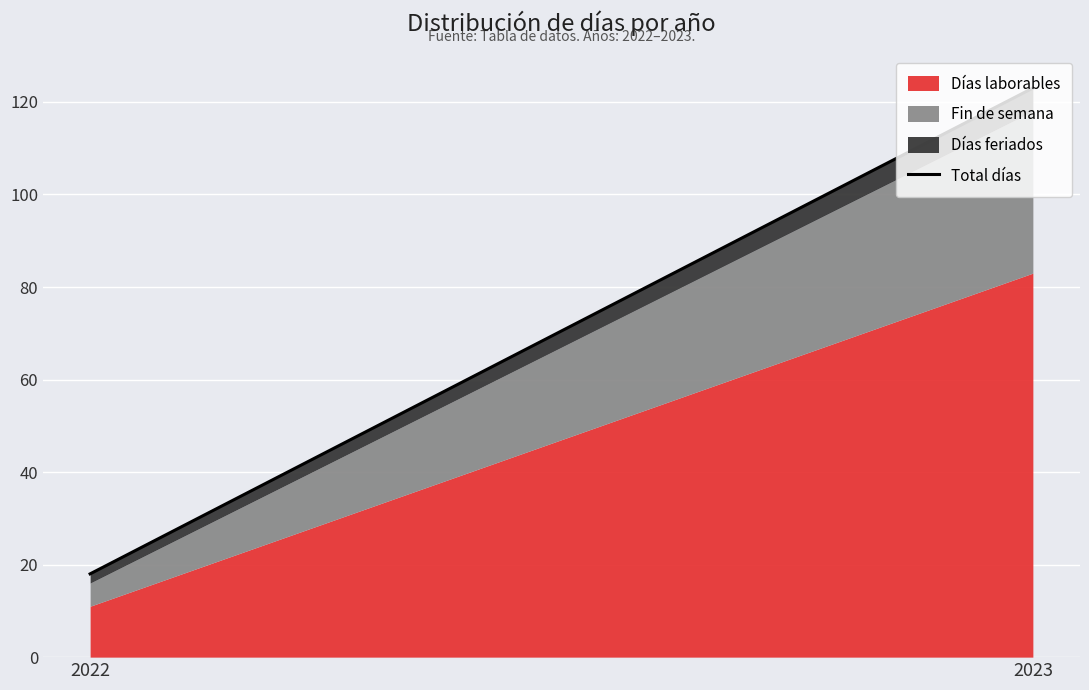

Reading left to right, what are all the values shown in this chart?

18	123